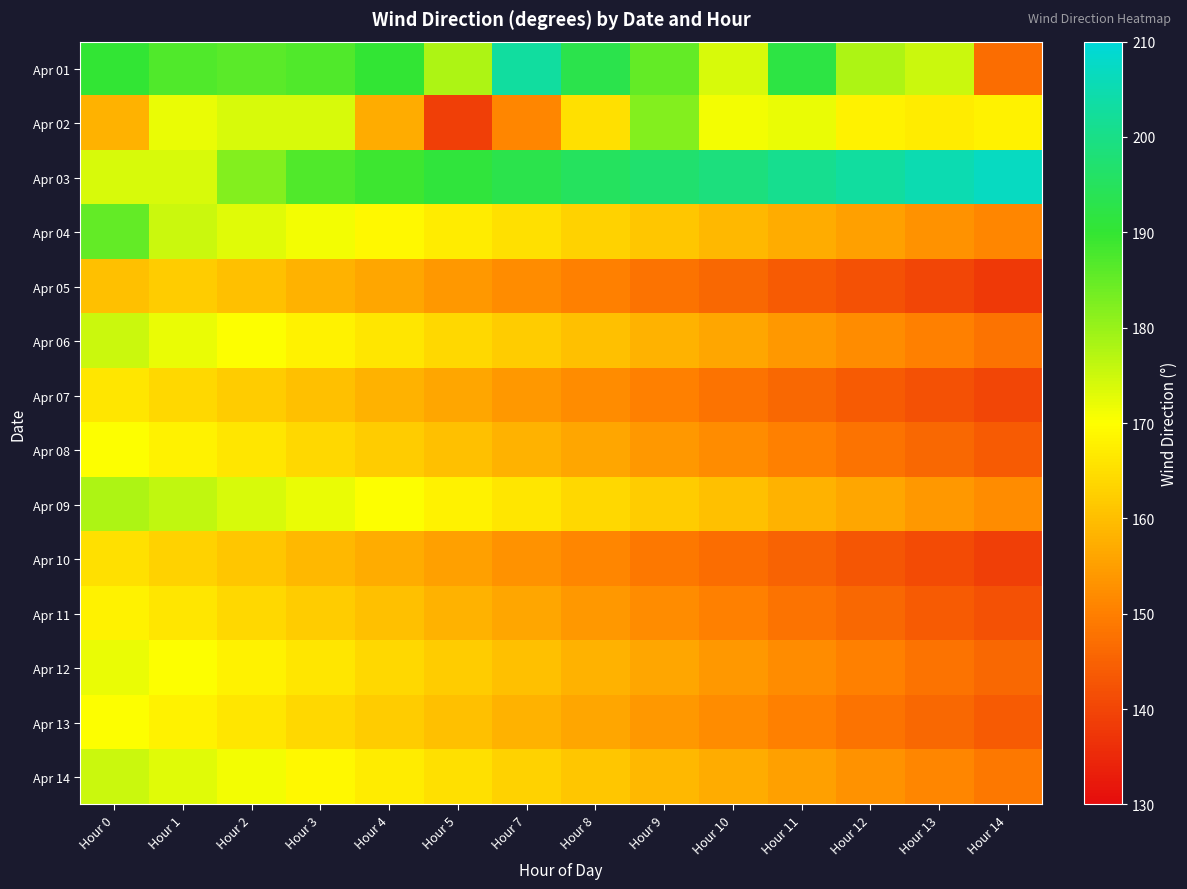

Reading right to left, what are all the values shown in this chart?

Apr 01: Hour 14=147	Hour 13=175	Hour 12=178	Hour 11=192	Hour 10=174	Hour 9=185	Hour 8=193	Hour 7=203	Hour 5=178	Hour 4=190	Hour 3=187	Hour 2=186	Hour 1=187	Hour 0=190
Apr 02: Hour 14=168	Hour 13=167	Hour 12=168	Hour 11=172	Hour 10=171	Hour 9=182	Hour 8=165	Hour 7=151	Hour 5=139	Hour 4=157	Hour 3=174	Hour 2=174	Hour 1=172	Hour 0=158
Apr 03: Hour 14=207	Hour 13=205	Hour 12=203	Hour 11=201	Hour 10=199	Hour 9=197	Hour 8=195	Hour 7=193	Hour 5=191	Hour 4=189	Hour 3=187	Hour 2=182	Hour 1=174	Hour 0=174
Apr 04: Hour 14=151	Hour 13=153	Hour 12=155	Hour 11=157	Hour 10=159	Hour 9=161	Hour 8=163	Hour 7=165	Hour 5=167	Hour 4=169	Hour 3=171	Hour 2=173	Hour 1=175	Hour 0=185
Apr 05: Hour 14=138	Hour 13=140	Hour 12=142	Hour 11=144	Hour 10=146	Hour 9=148	Hour 8=150	Hour 7=152	Hour 5=154	Hour 4=156	Hour 3=158	Hour 2=160	Hour 1=162	Hour 0=160
Apr 06: Hour 14=148	Hour 13=150	Hour 12=152	Hour 11=154	Hour 10=156	Hour 9=158	Hour 8=160	Hour 7=162	Hour 5=164	Hour 4=166	Hour 3=168	Hour 2=170	Hour 1=172	Hour 0=175
Apr 07: Hour 14=140	Hour 13=142	Hour 12=144	Hour 11=146	Hour 10=148	Hour 9=150	Hour 8=152	Hour 7=154	Hour 5=156	Hour 4=158	Hour 3=160	Hour 2=162	Hour 1=164	Hour 0=166
Apr 08: Hour 14=144	Hour 13=146	Hour 12=148	Hour 11=150	Hour 10=152	Hour 9=154	Hour 8=156	Hour 7=158	Hour 5=160	Hour 4=162	Hour 3=164	Hour 2=166	Hour 1=168	Hour 0=170
Apr 09: Hour 14=152	Hour 13=154	Hour 12=156	Hour 11=158	Hour 10=160	Hour 9=162	Hour 8=164	Hour 7=166	Hour 5=168	Hour 4=170	Hour 3=172	Hour 2=174	Hour 1=176	Hour 0=178
Apr 10: Hour 14=139	Hour 13=141	Hour 12=143	Hour 11=145	Hour 10=147	Hour 9=149	Hour 8=151	Hour 7=153	Hour 5=155	Hour 4=157	Hour 3=159	Hour 2=161	Hour 1=163	Hour 0=165
Apr 11: Hour 14=142	Hour 13=144	Hour 12=146	Hour 11=148	Hour 10=150	Hour 9=152	Hour 8=154	Hour 7=156	Hour 5=158	Hour 4=160	Hour 3=162	Hour 2=164	Hour 1=166	Hour 0=168
Apr 12: Hour 14=146	Hour 13=148	Hour 12=150	Hour 11=152	Hour 10=154	Hour 9=156	Hour 8=158	Hour 7=160	Hour 5=162	Hour 4=164	Hour 3=166	Hour 2=168	Hour 1=170	Hour 0=172
Apr 13: Hour 14=144	Hour 13=146	Hour 12=148	Hour 11=150	Hour 10=152	Hour 9=154	Hour 8=156	Hour 7=158	Hour 5=160	Hour 4=162	Hour 3=164	Hour 2=166	Hour 1=168	Hour 0=170
Apr 14: Hour 14=149	Hour 13=151	Hour 12=153	Hour 11=155	Hour 10=157	Hour 9=159	Hour 8=161	Hour 7=163	Hour 5=165	Hour 4=167	Hour 3=169	Hour 2=171	Hour 1=173	Hour 0=175